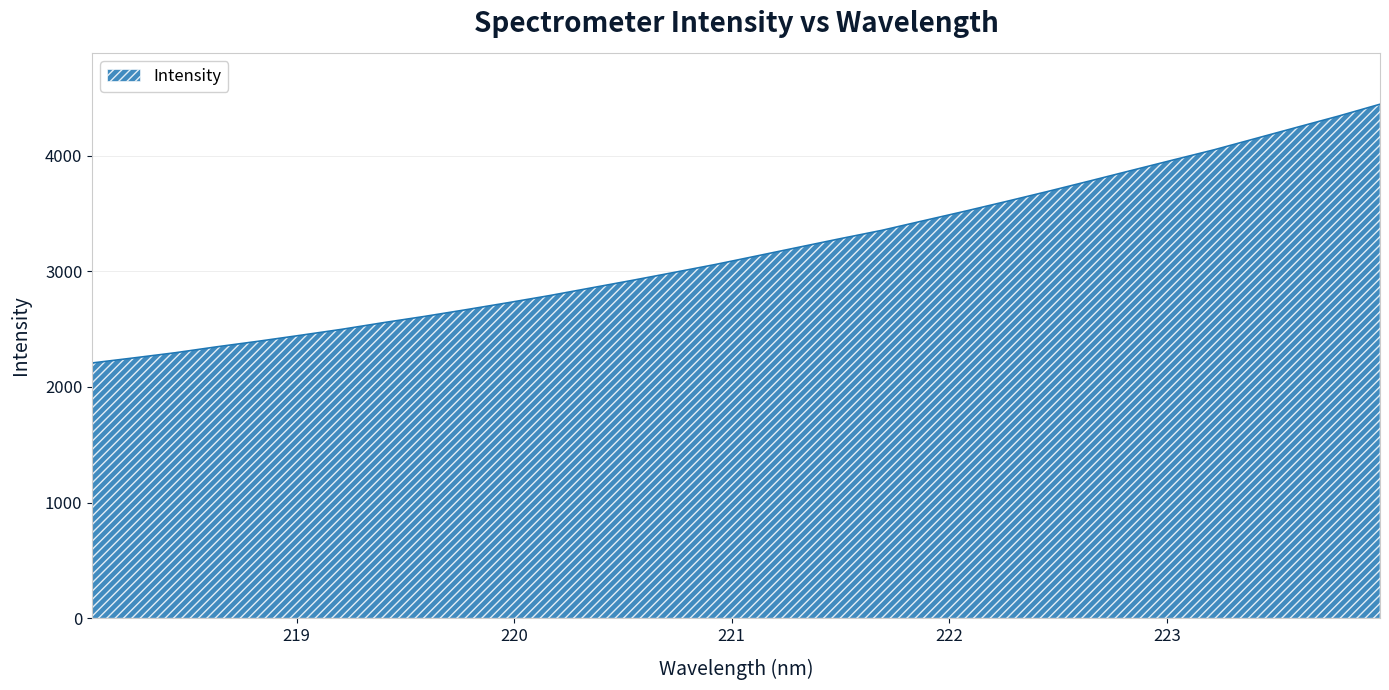

Does the chart have visible grid lines?

Yes